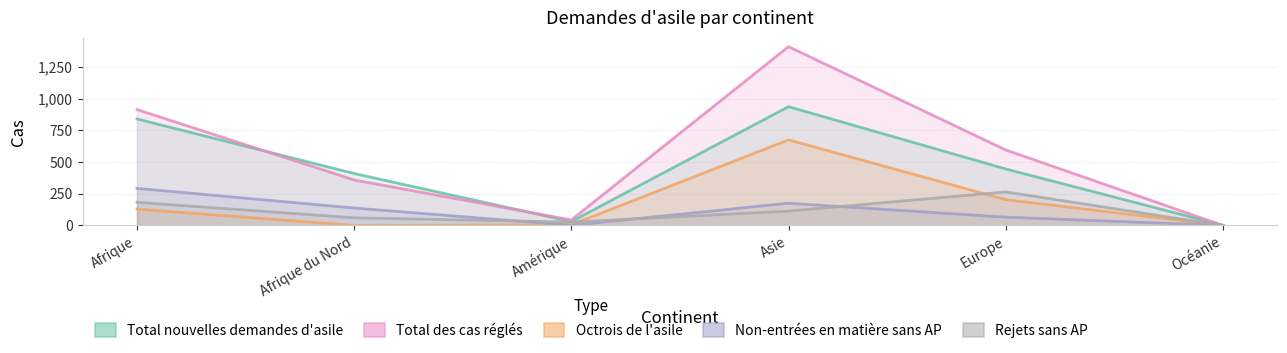

What is the greatest value displayed?

1409